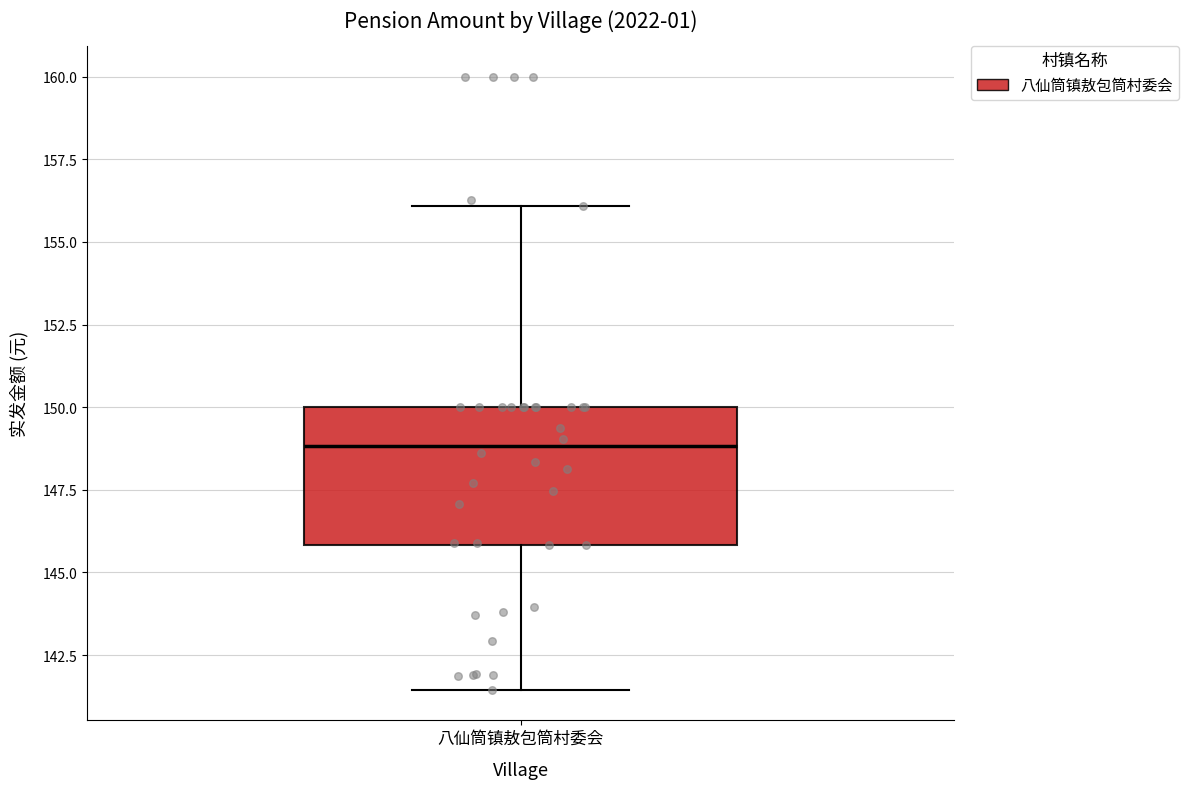

Read this box plot against the y-axis: the position of the median line, the range covered by the box, and the ends of both whiskers. The values are not printed on the chart, so give them approximately, as read against the axis.

median 149.0, box 146.0 to 150.0, whiskers 141.5 to 156.0